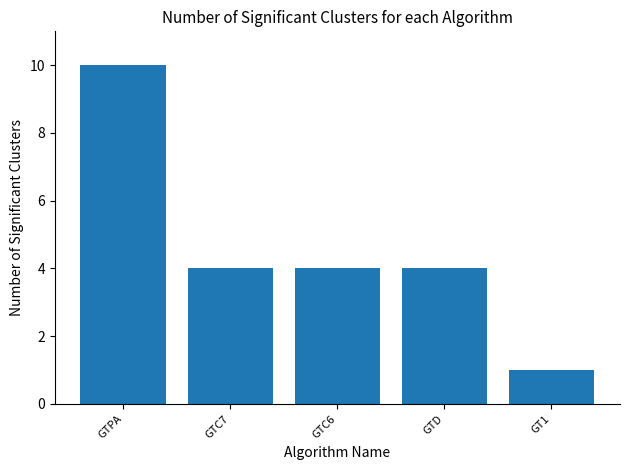

What is the change in value from GTD to GT1?

-3